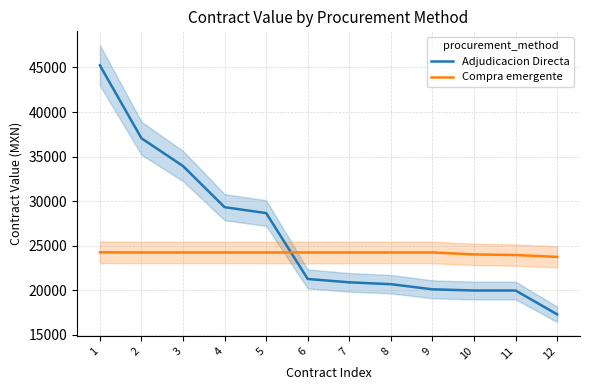

Reading right to left, what are all the values shown in this chart?

Adjudicacion Directa: 12=17284.0	11=19961.4	10=19961.4	9=20094.0	8=20671.2	7=20880.0	6=21255.8	5=28652.0	4=29315.5	3=33933.2	2=37051.6	1=45240.0
Compra emergente: 12=23733.6	11=23944.1	10=24012.0	9=24234.1	8=24234.1	7=24234.1	6=24234.1	5=24234.1	4=24234.1	3=24234.1	2=24234.1	1=24244.0